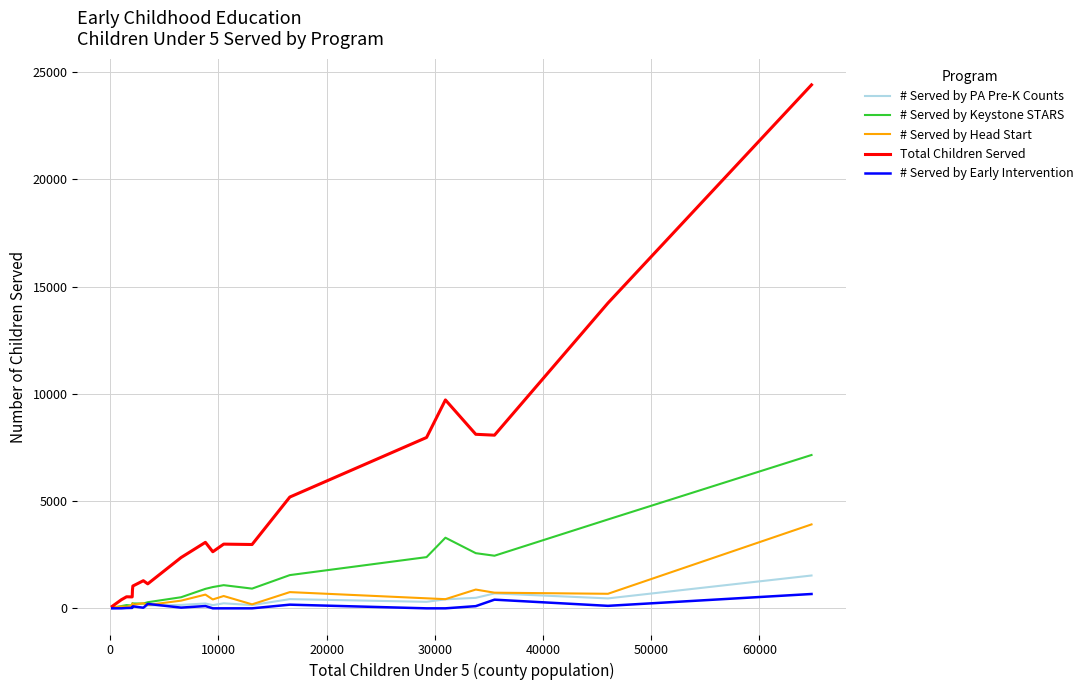

Does the chart display data point markers on the line(s)?

No